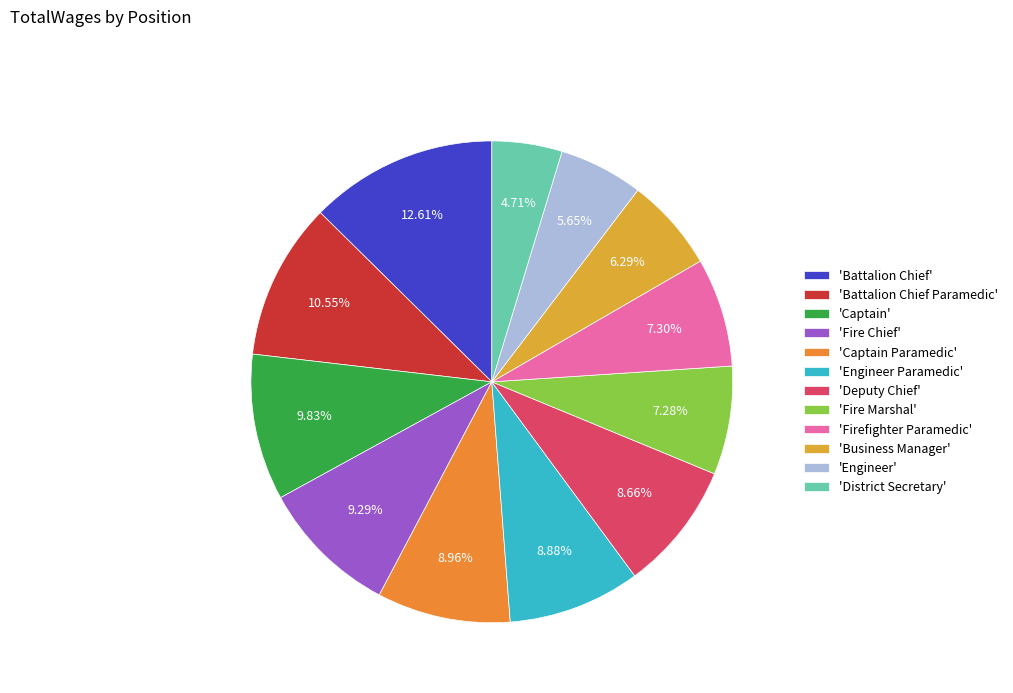

Count the number of slices in the pie.

12